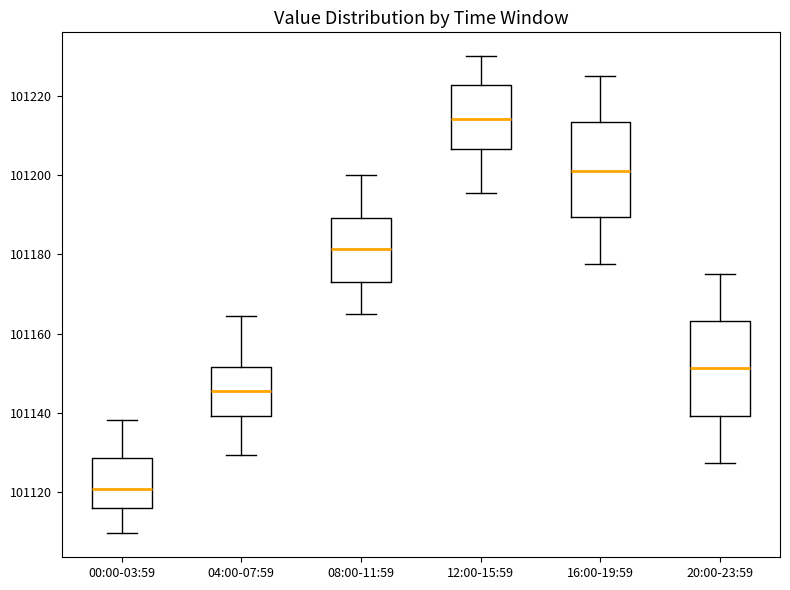

Reading left to right, read every box against the y-axis: the position of its median line, the range the box covers, and the ends of its whiskers. The values are not printed on the chart, so give them approximately, as read against the axis.

00:00-03:59: median 101120, box 101116 to 101128, whiskers 101110 to 101138
04:00-07:59: median 101146, box 101140 to 101152, whiskers 101130 to 101164
08:00-11:59: median 101182, box 101172 to 101190, whiskers 101166 to 101200
12:00-15:59: median 101214, box 101206 to 101222, whiskers 101196 to 101230
16:00-19:59: median 101202, box 101190 to 101214, whiskers 101178 to 101226
20:00-23:59: median 101152, box 101140 to 101164, whiskers 101128 to 101176